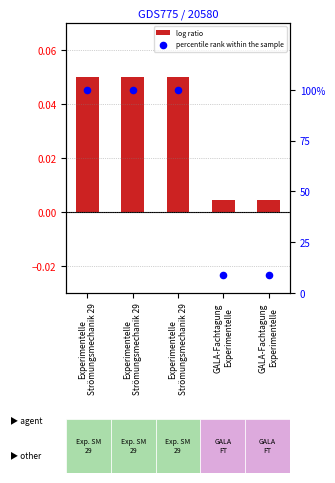

Which series has the largest total across all categories?

percentile rank within the sample